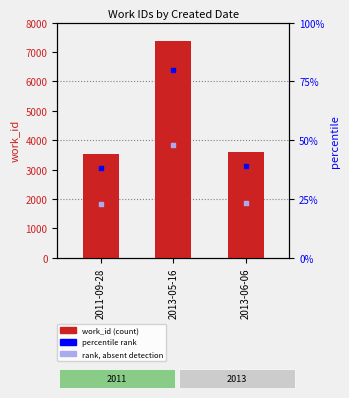

Which has a higher value, 2013-05-16 or 2013-06-06?

2013-05-16